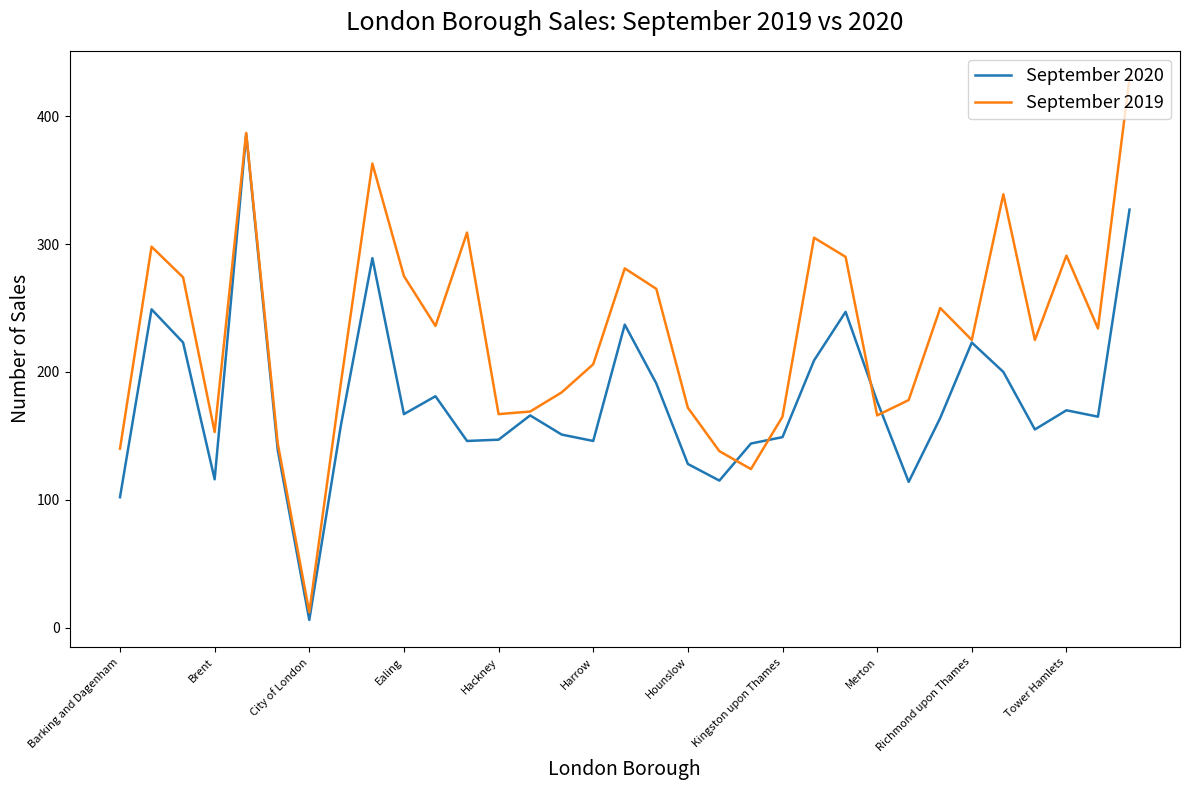

List the series in order of their peak value, highest first.

September 2019, September 2020